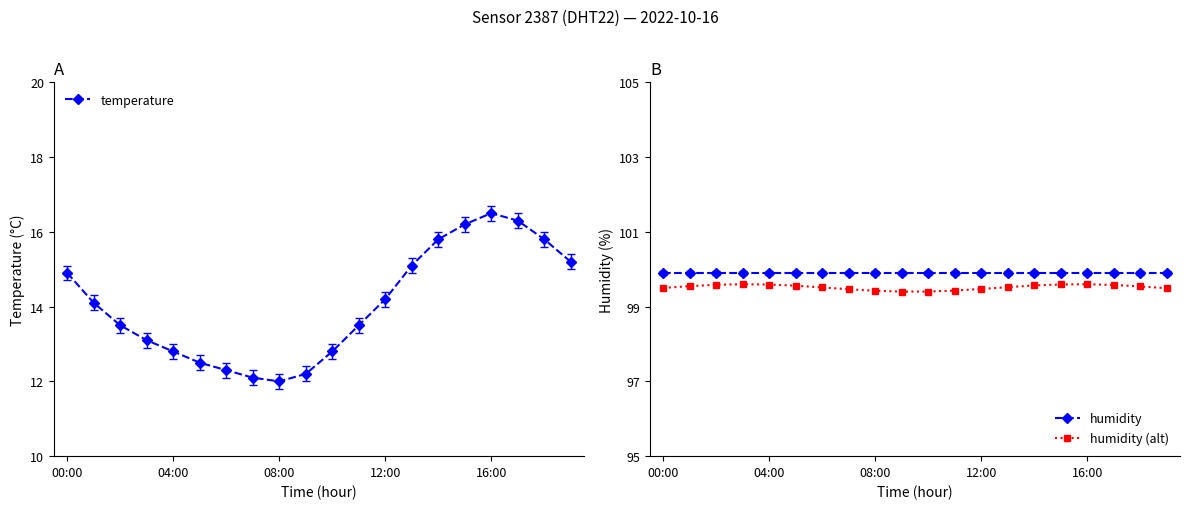

What is the sum of all humidity (alt) values?

1990.4